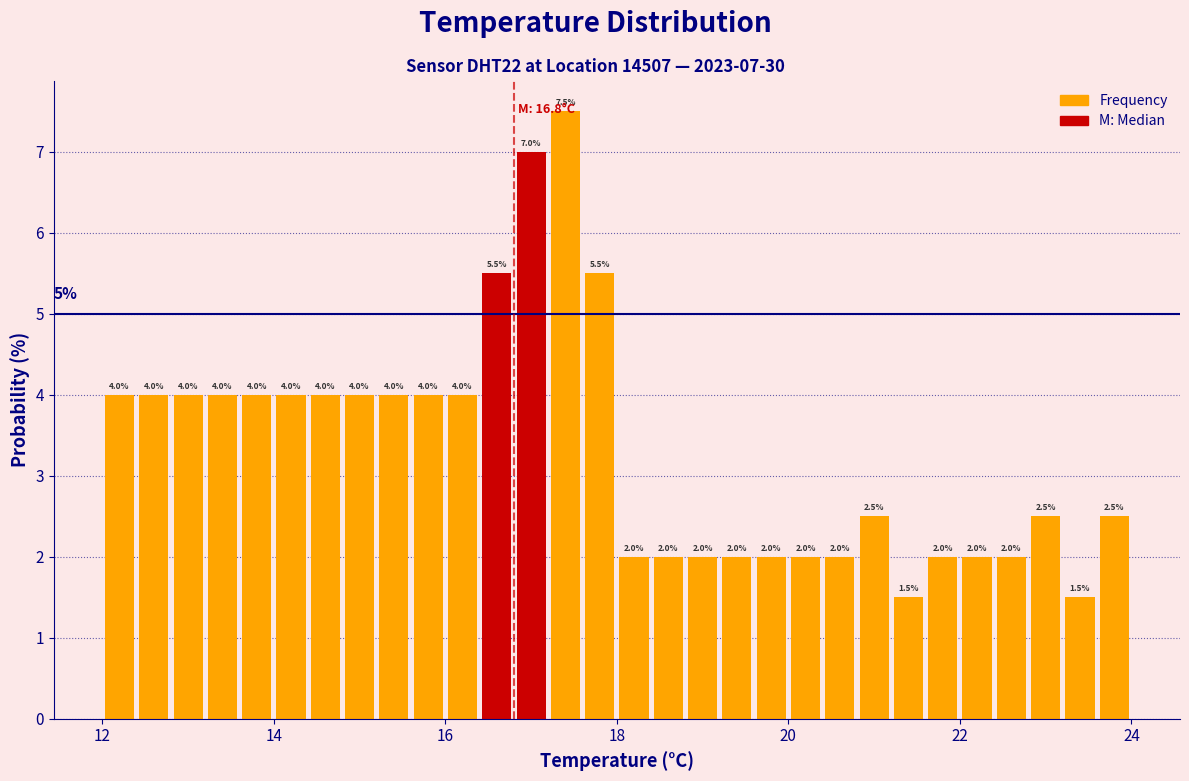

Read against the x-axis, roughly where is the centre of the tallest bar?

17.4